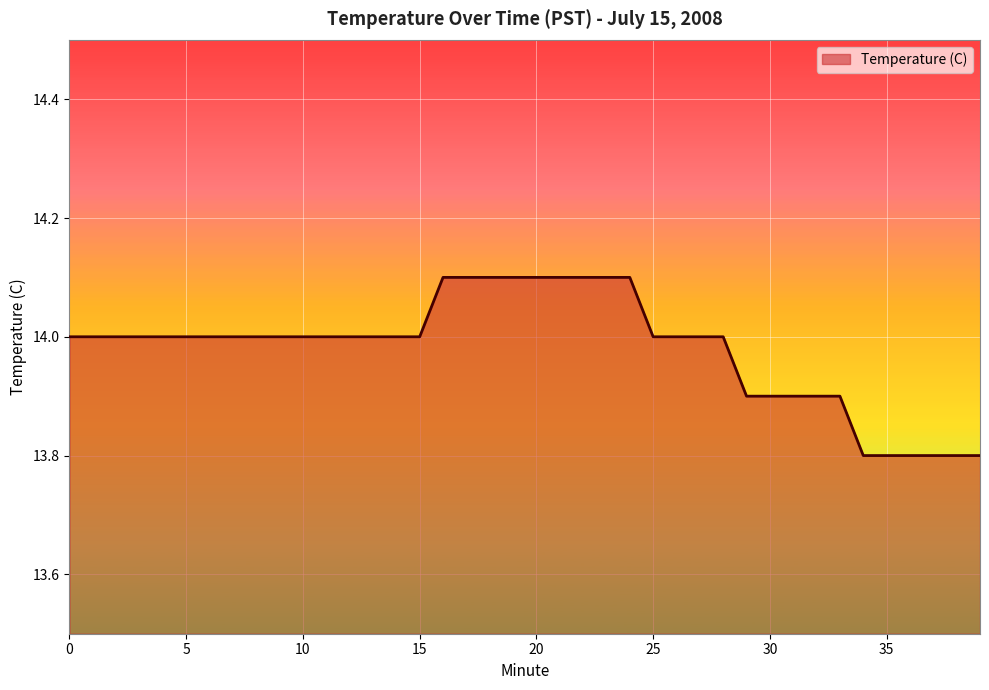

Reading left to right, transcribe all the data shown in this chart.

14.0	14.0	14.0	14.0	14.0	14.0	14.0	14.0	14.0	14.0	14.0	14.0	14.0	14.0	14.0	14.0	14.1	14.1	14.1	14.1	14.1	14.1	14.1	14.1	14.1	14.0	14.0	14.0	14.0	13.9	13.9	13.9	13.9	13.9	13.8	13.8	13.8	13.8	13.8	13.8